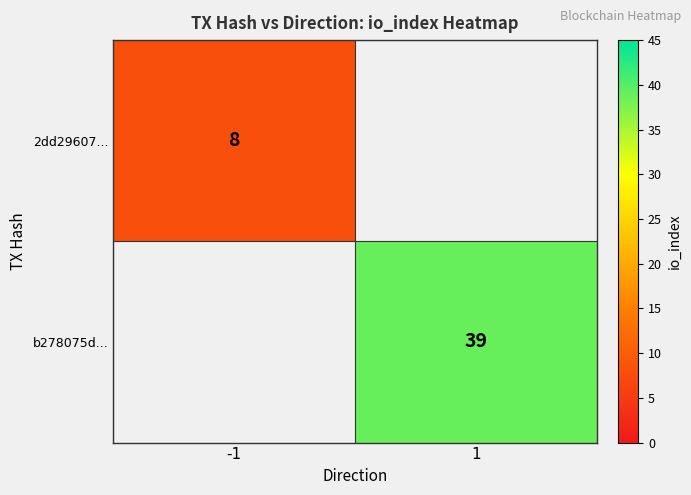

Is it true that 2dd29607... equals 12 at -1?

False